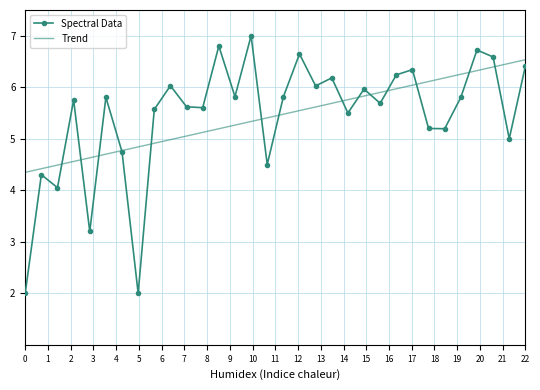

After their last crossing, which series has the higher values: Trend or Spectral Data?

Trend